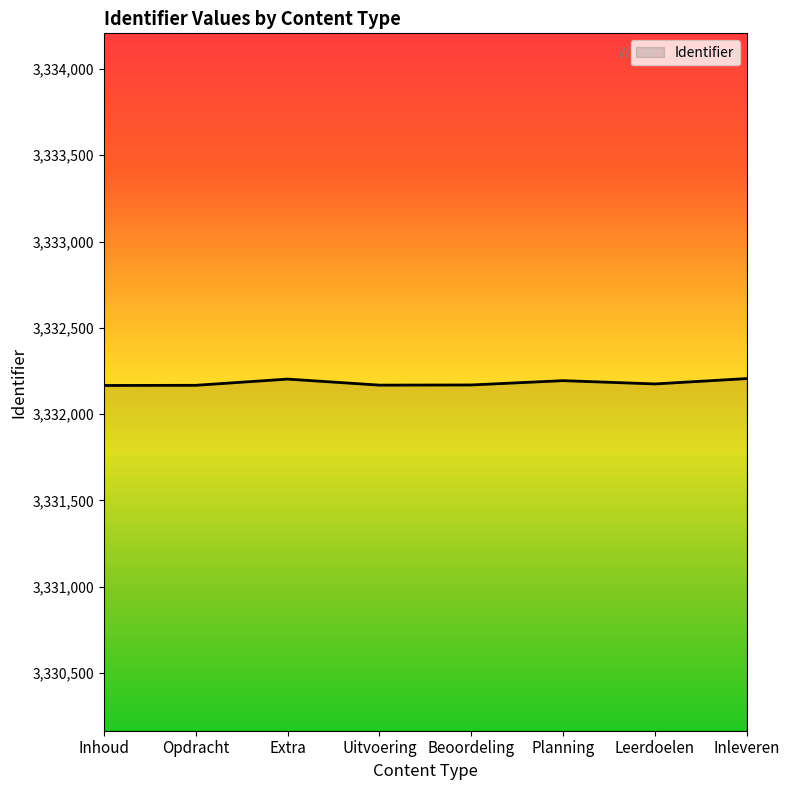

What is the sum of the values at Opdracht and Uitvoering?

6664335